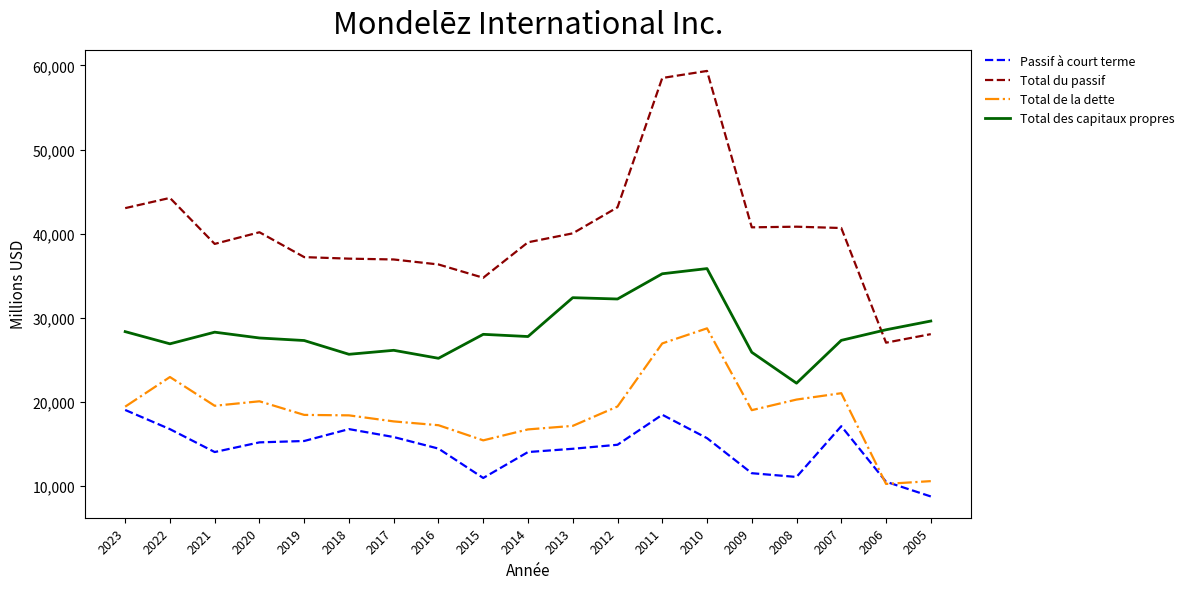

True or false: Total du passif and Total de la dette intersect in this chart.

False